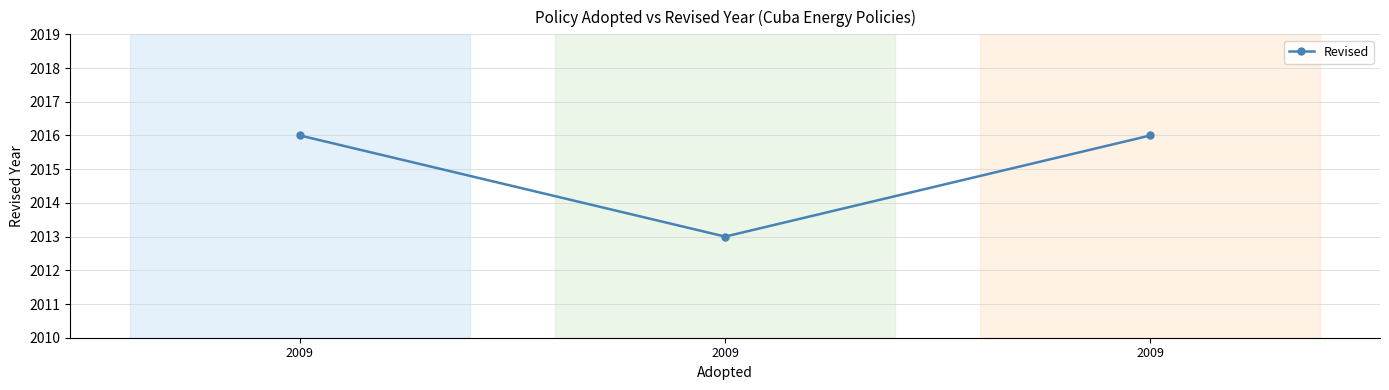

How many data points are less than 2016?

1